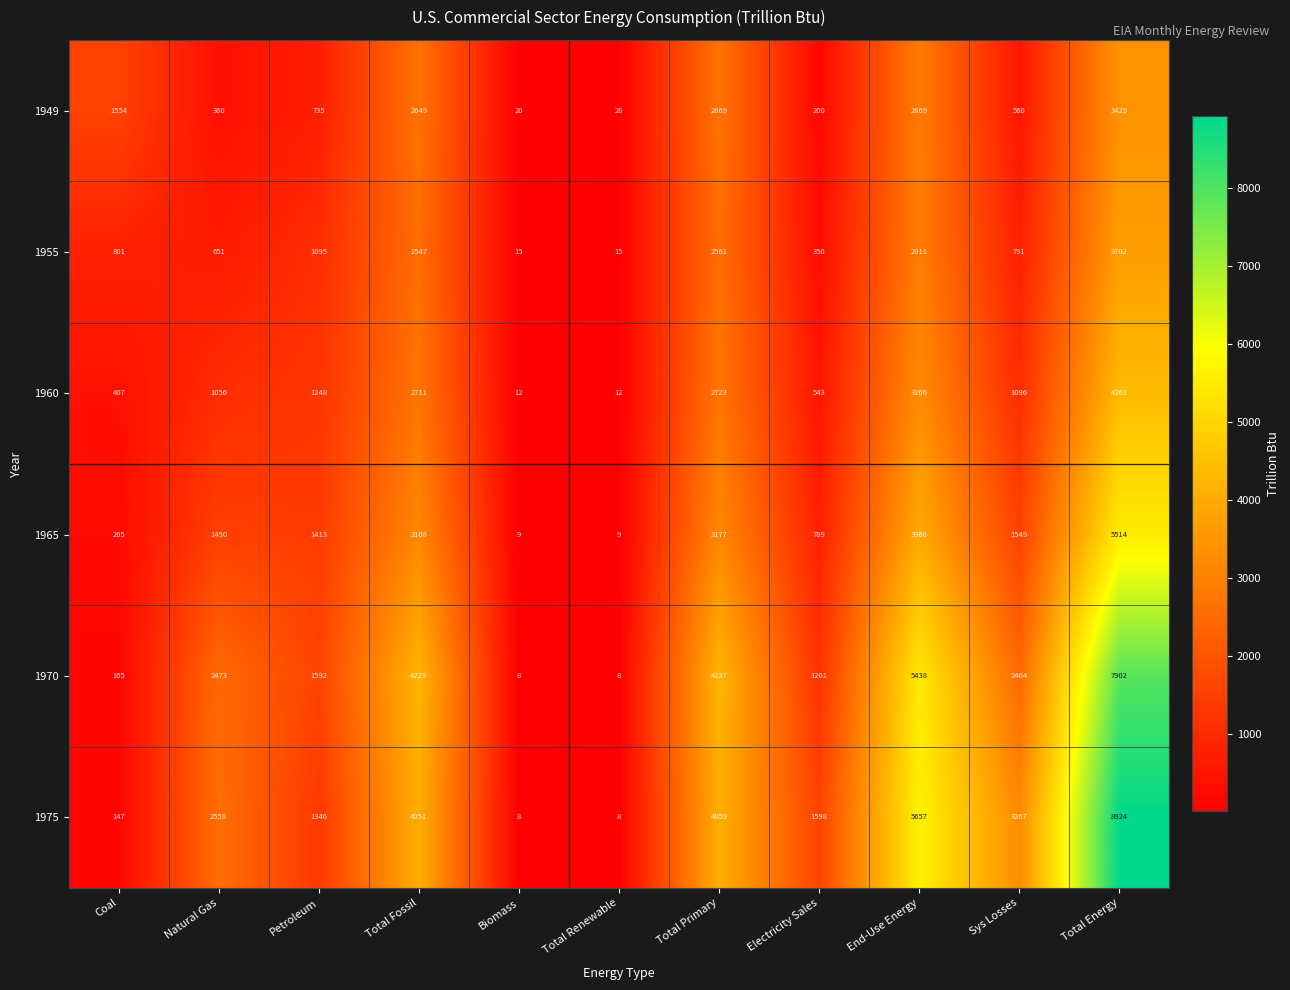

What is the average value of the 1965 series?

1941